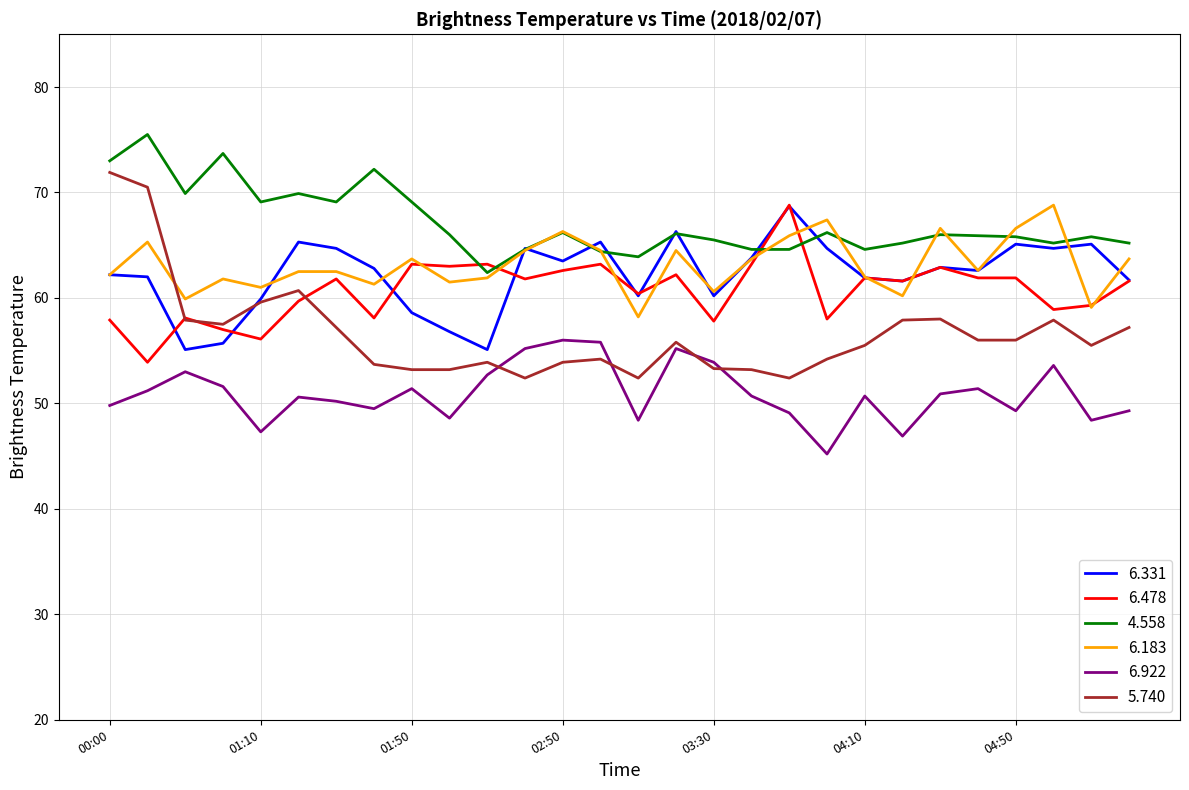

Which series has the widest spread of values?

5.740